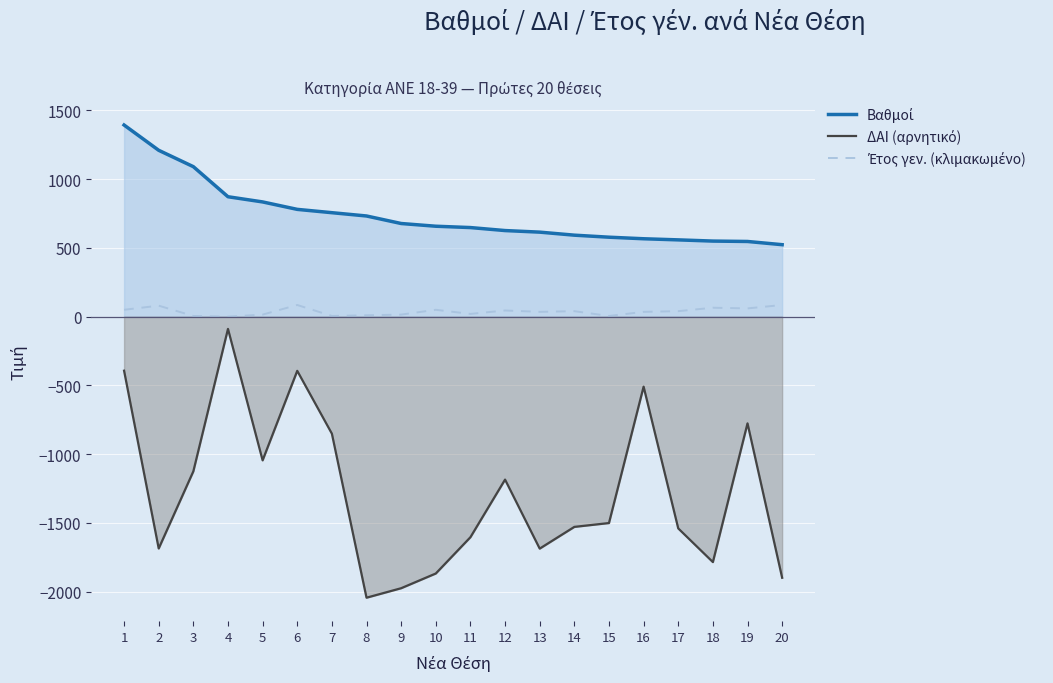

How many positive values does the Έτος γεν. (κλιμακωμένο) series have?

19